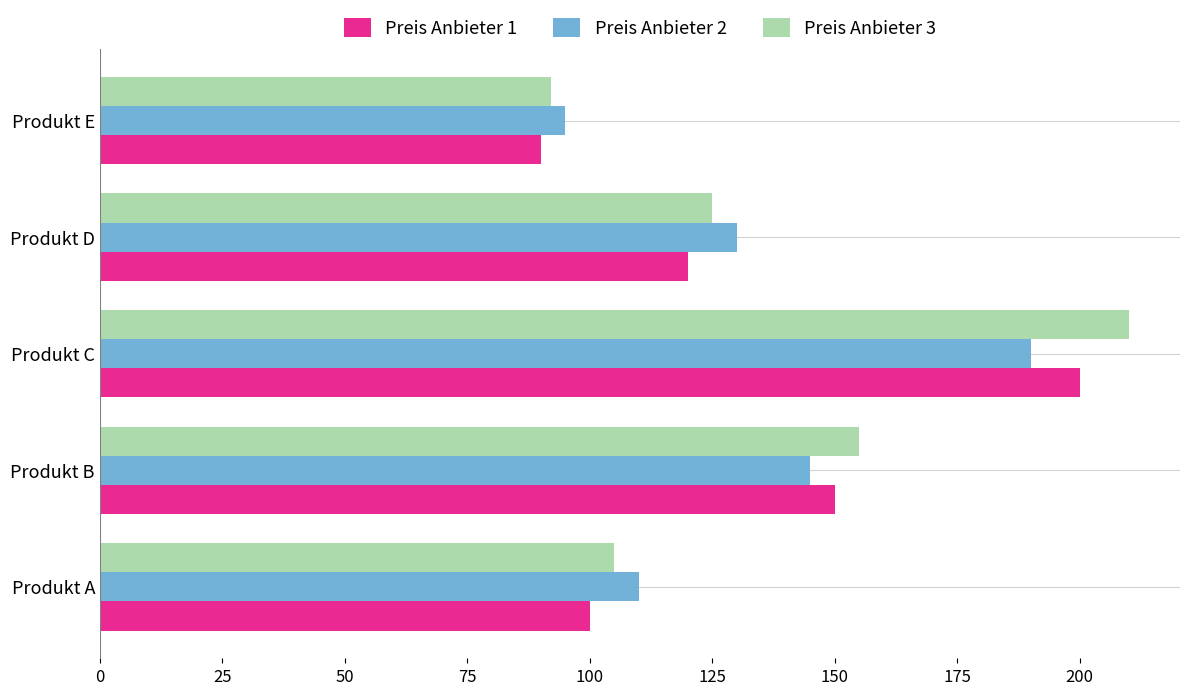

What is the difference between the highest and lowest values at Produkt C?

20